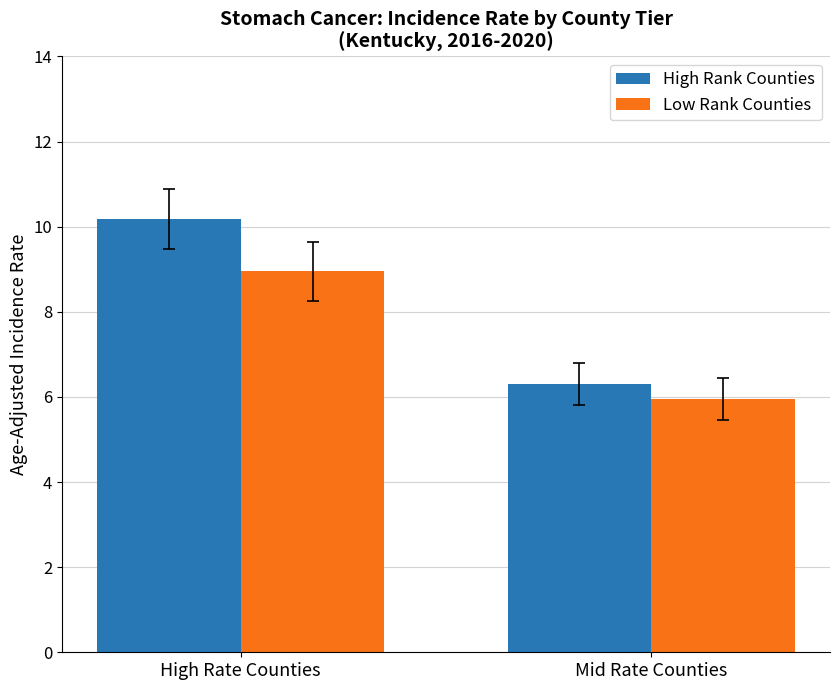

The High Rank Counties series shows 17.5 at High Rate Counties. True or false?

False